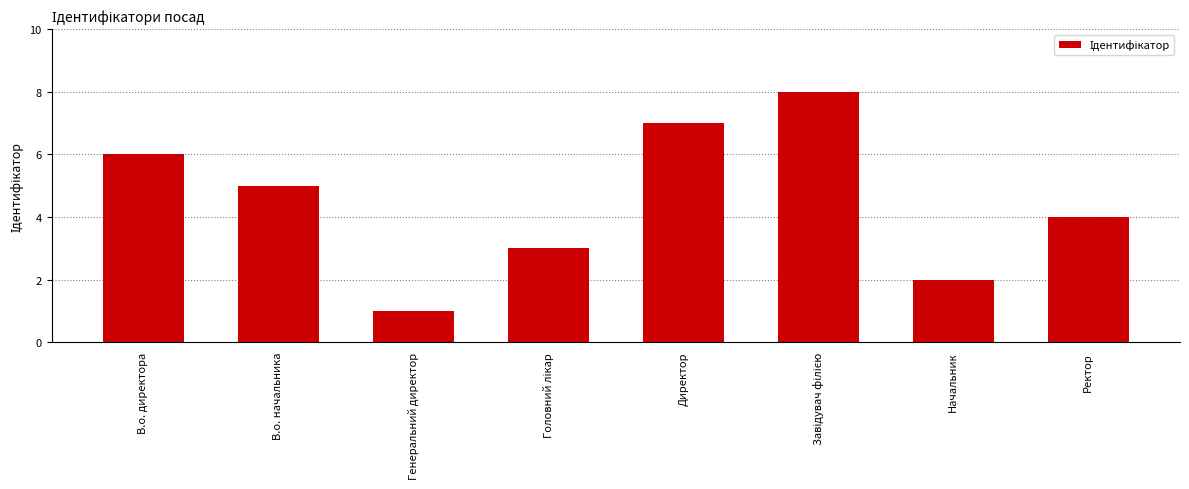

What is the approximate value at В.о. директора?

6